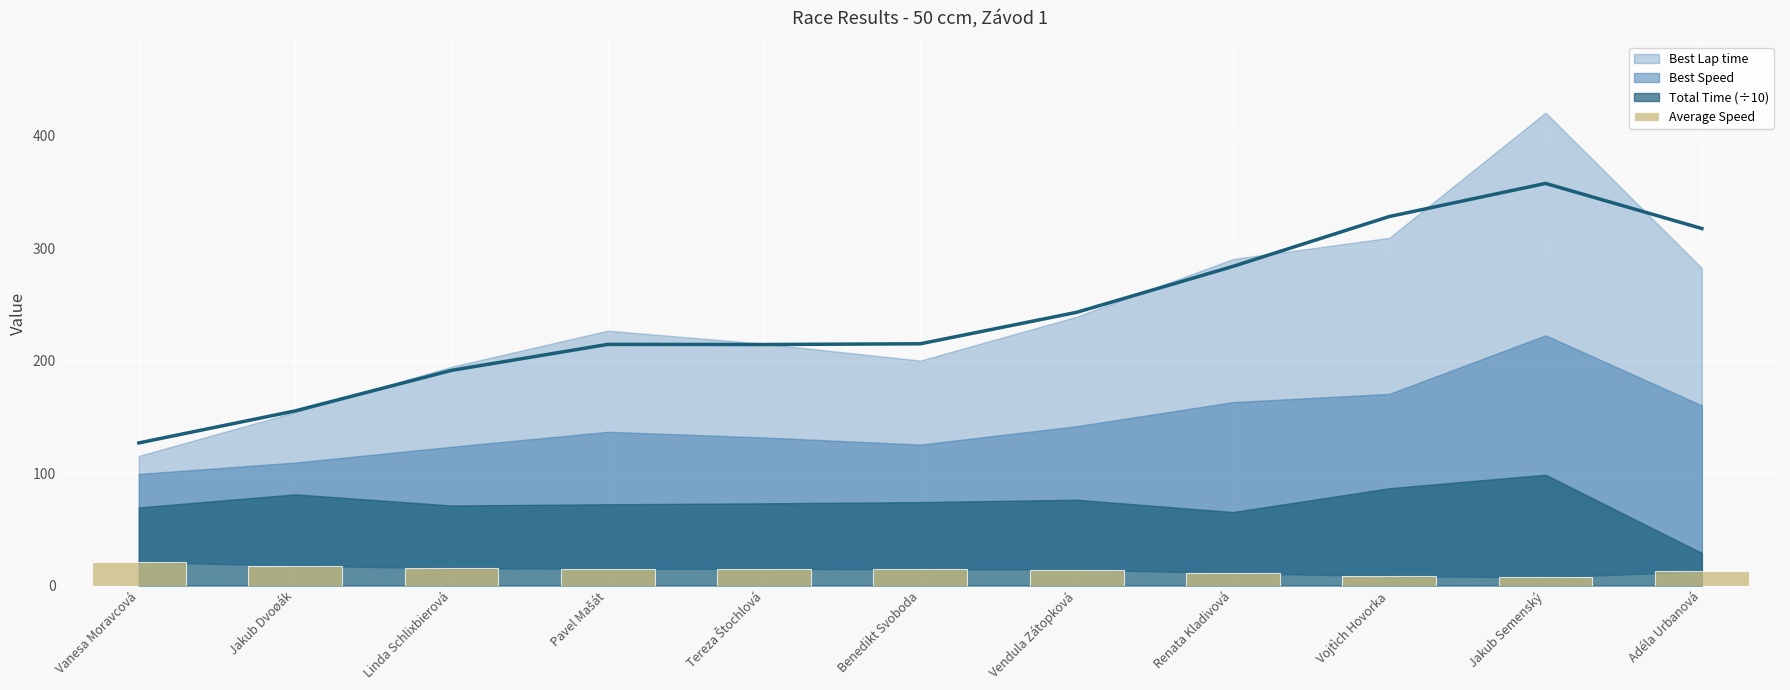

What is the average value?

13.8